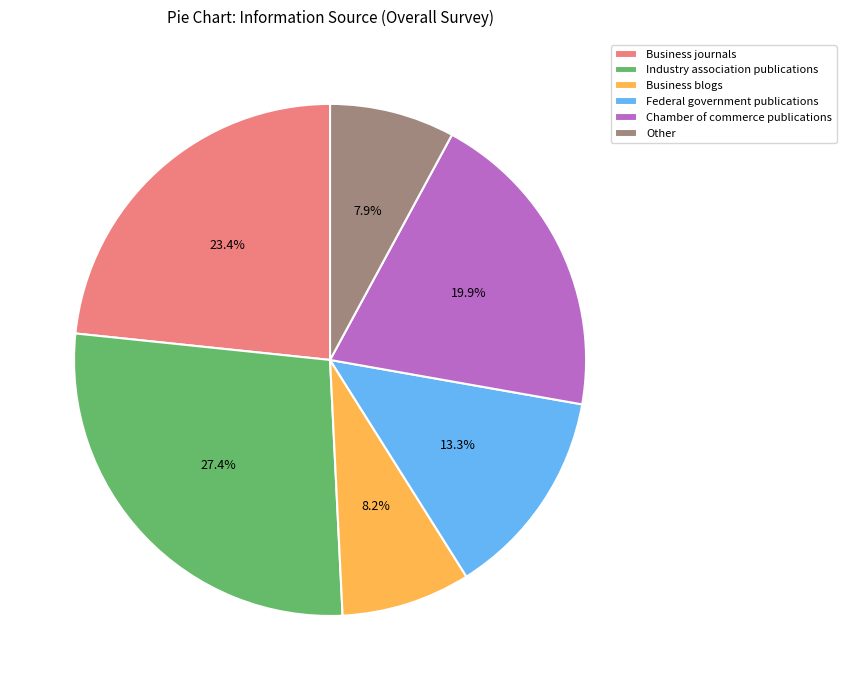

To the nearest percent, what is the combined percentage of Chamber of commerce publications and Other?

28%